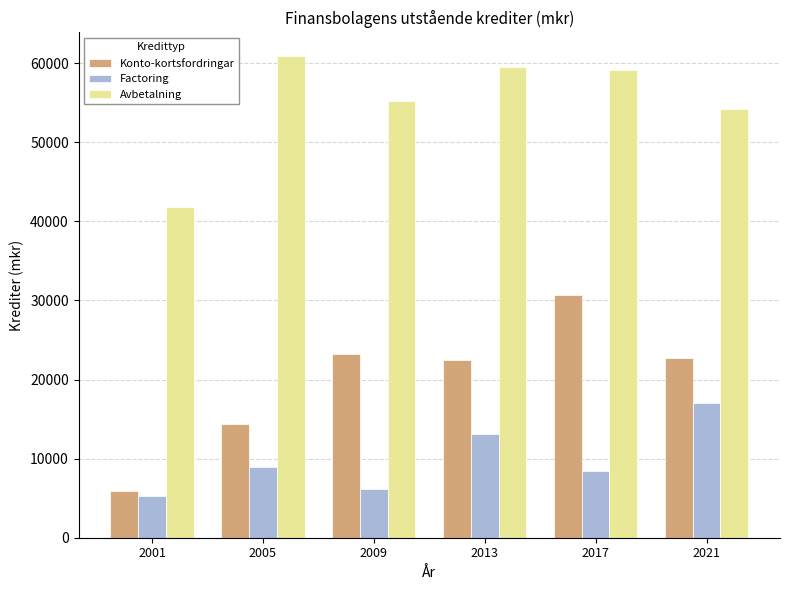

Which series has the widest spread of values?

Konto-kortsfordringar